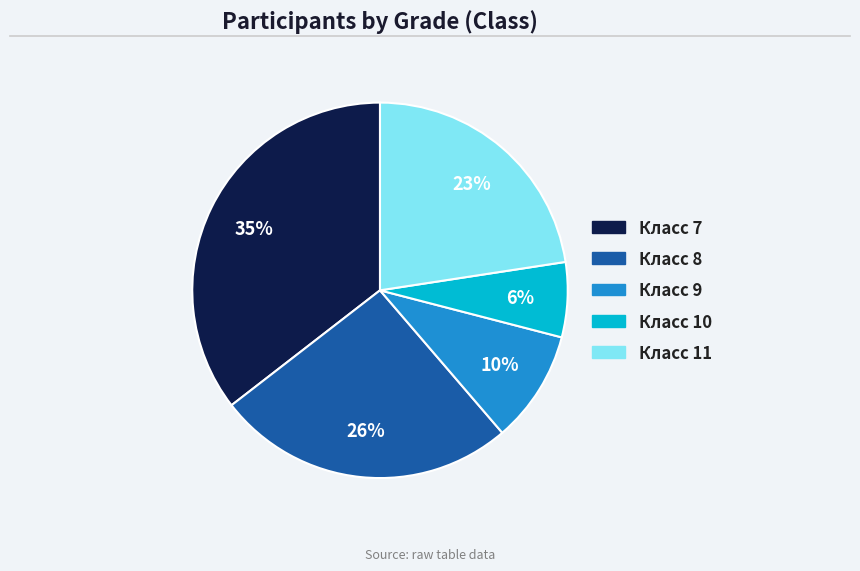

Is there any slice that represents more than half of the pie?

No